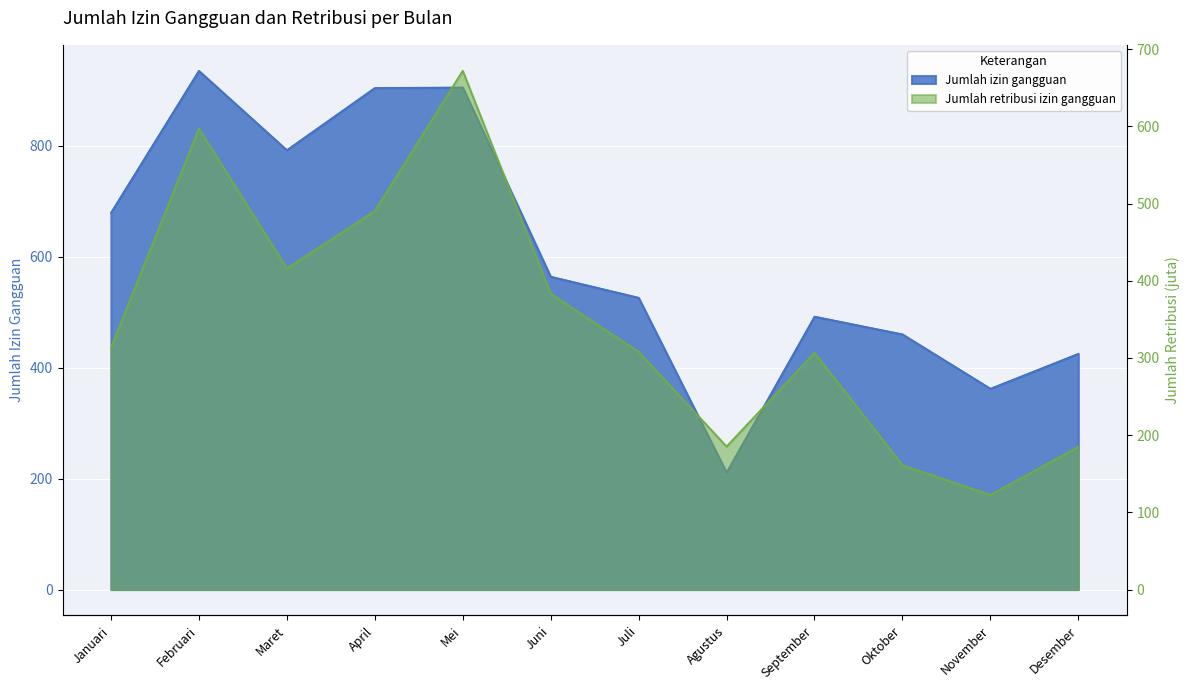

How many lines are shown in the chart?

2